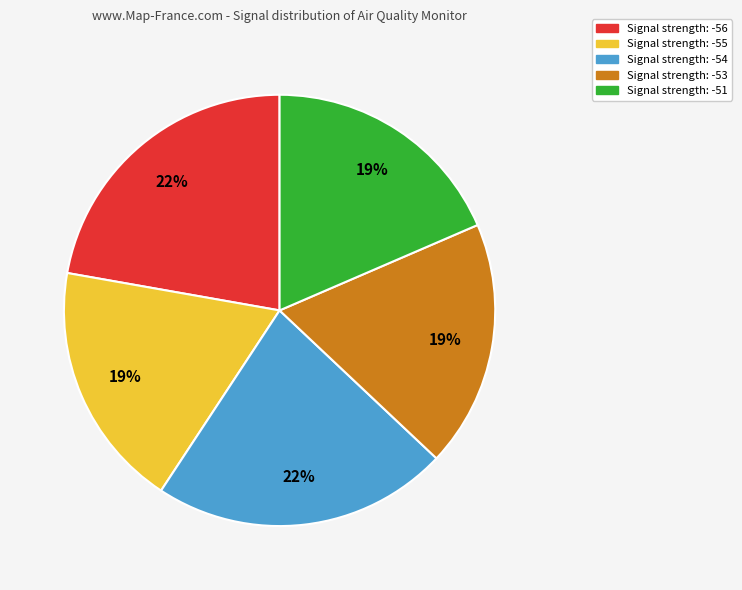

Is there a majority slice in this chart?

No